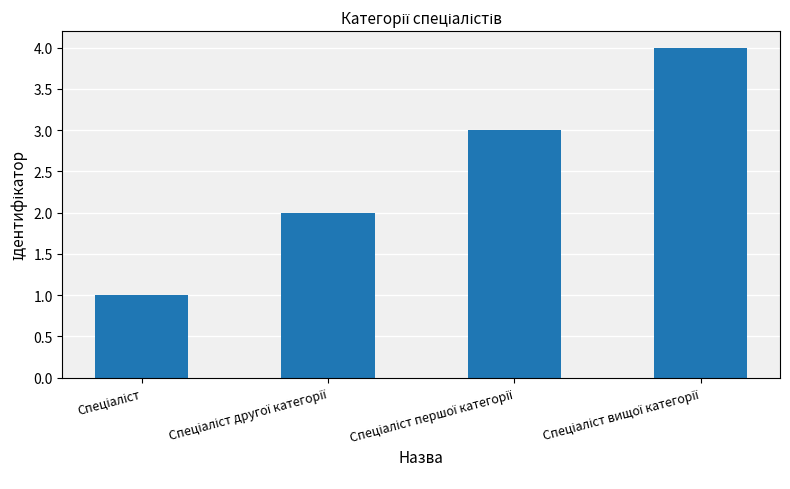

What is the greatest value displayed?

4